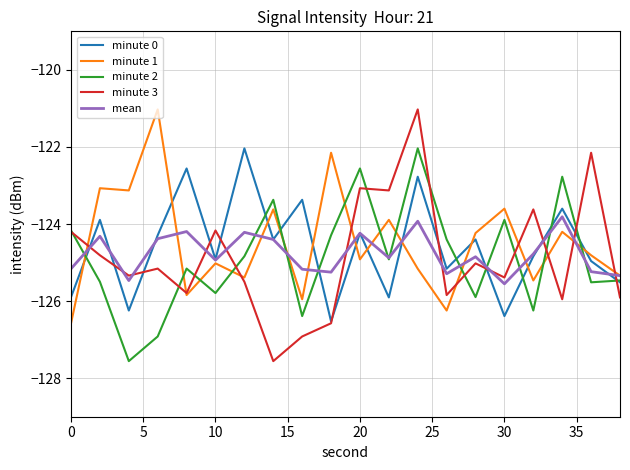

At how many categories does at least one series exceed -123?

8